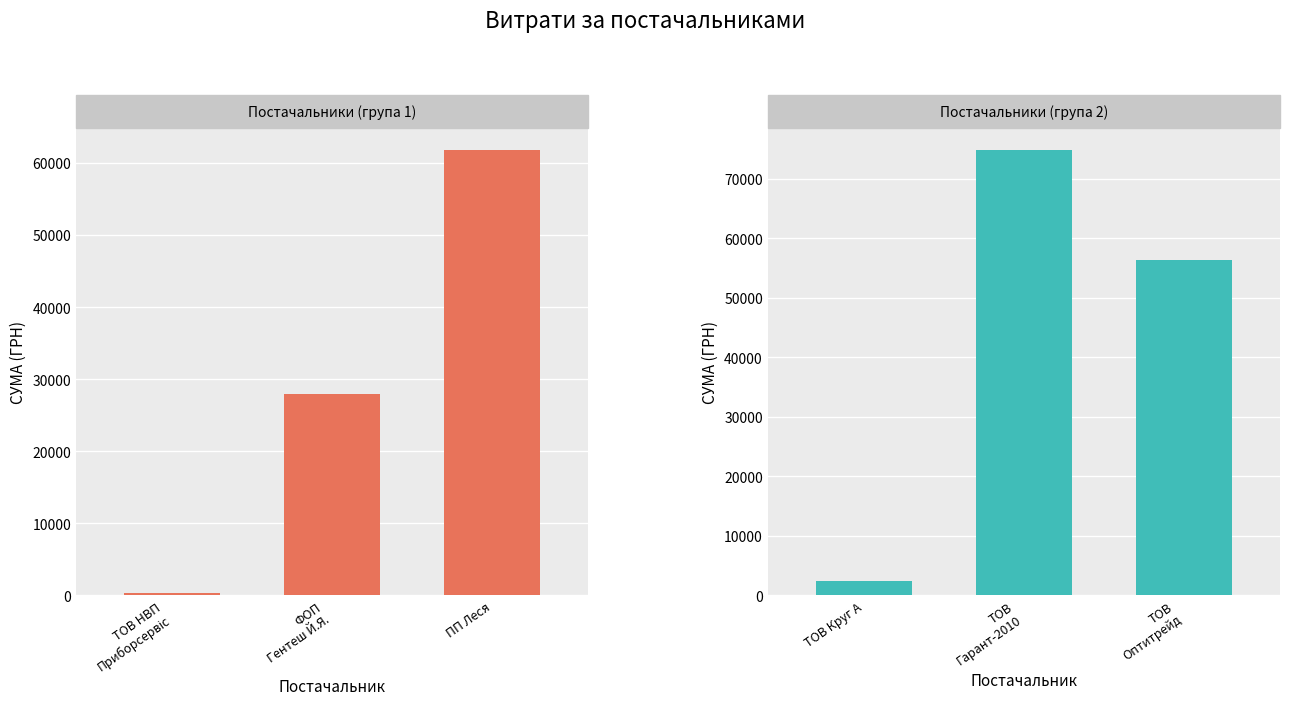

What are all the series names shown in the legend?

Постачальники (група 1), Постачальники (група 2)